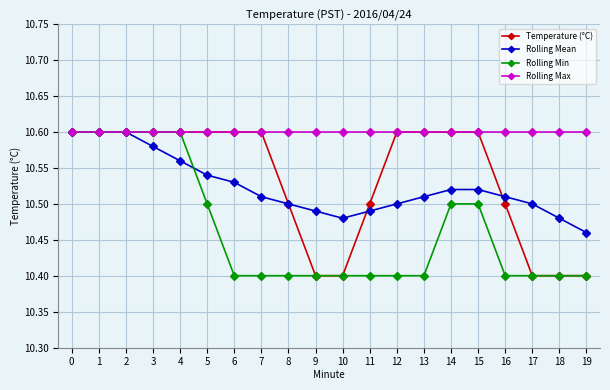

Is it true that Temperature (°C) equals 10.6 at 14?

True